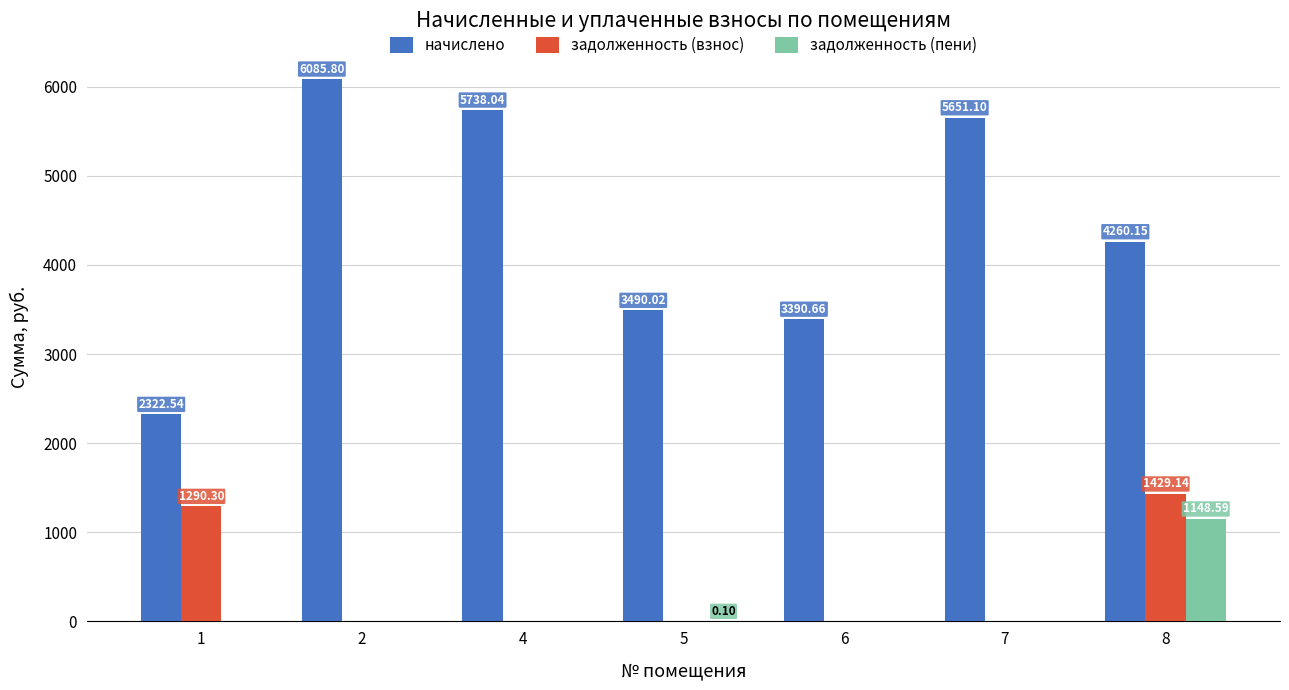

What is the sum of the начислено values at 4 and 1?

8060.6